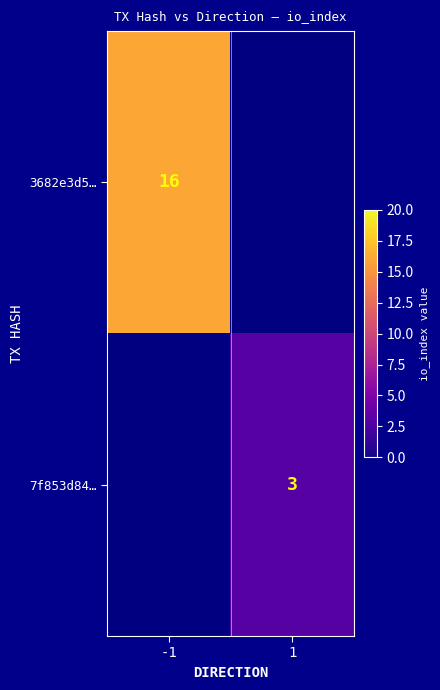

The value of 7f853d84… at 1 is 2. True or false?

False